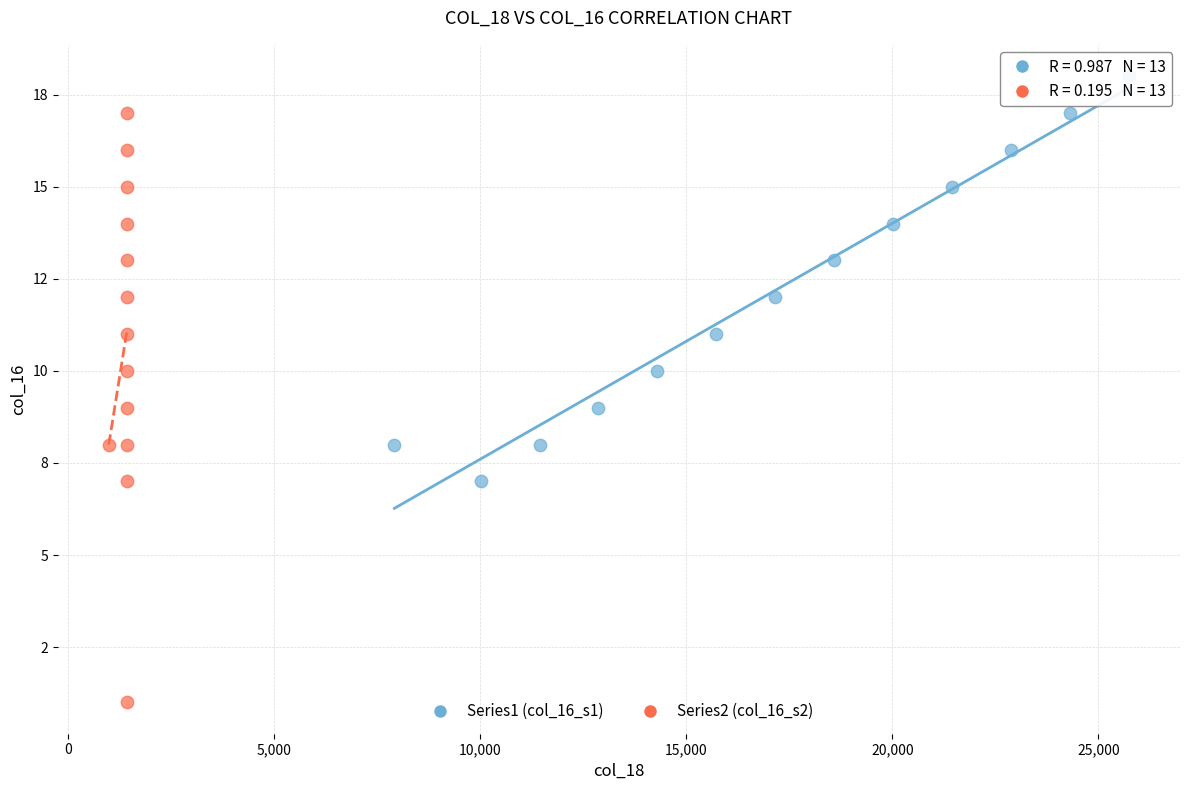

What are all the series names shown in the legend?

Series1 (col_16_s1), Series2 (col_16_s2)